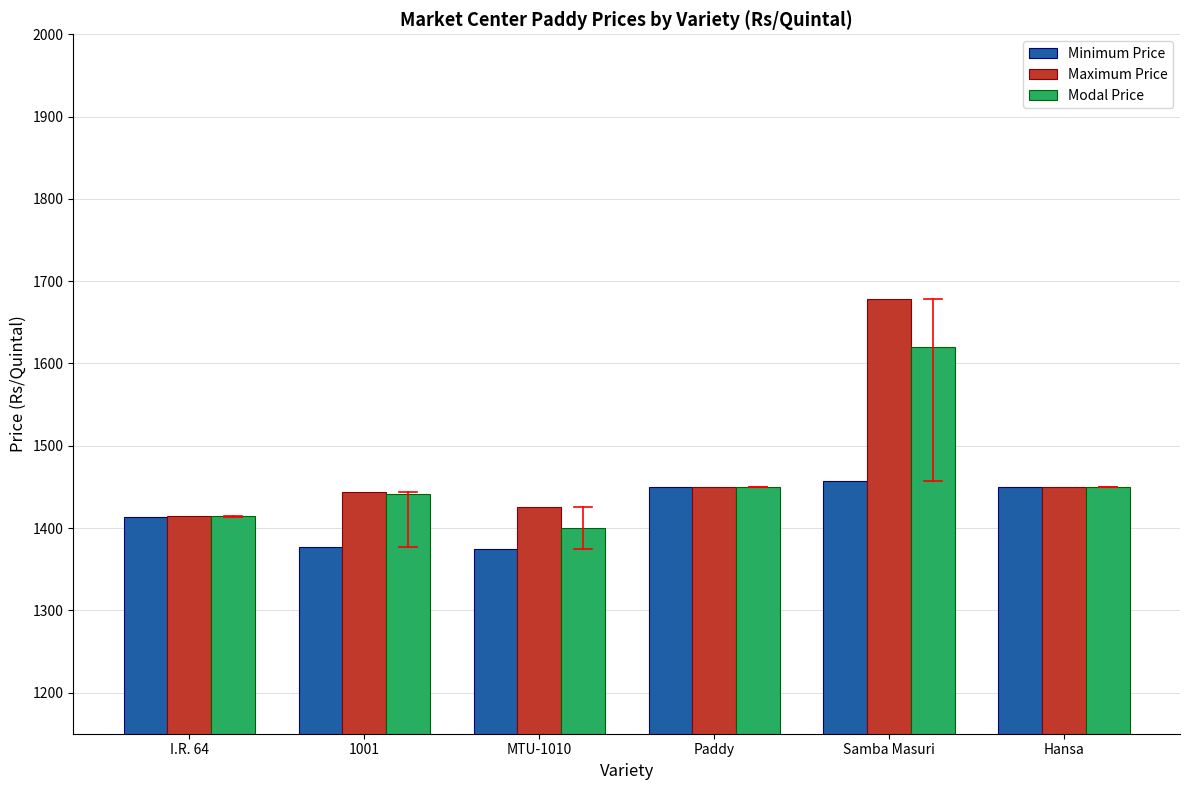

Is the value of Maximum Price at Samba Masuri greater than the value of Minimum Price at MTU-1010?

Yes